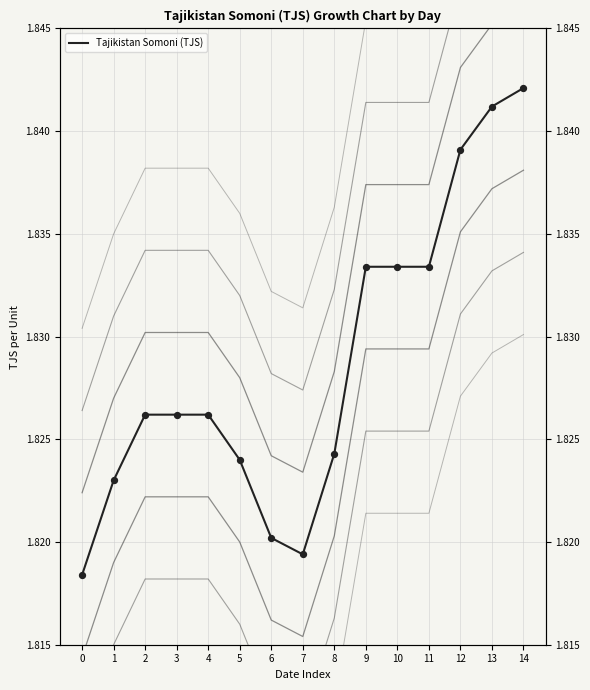

What is the ratio of the value at 5 to the value at 3?

1.0